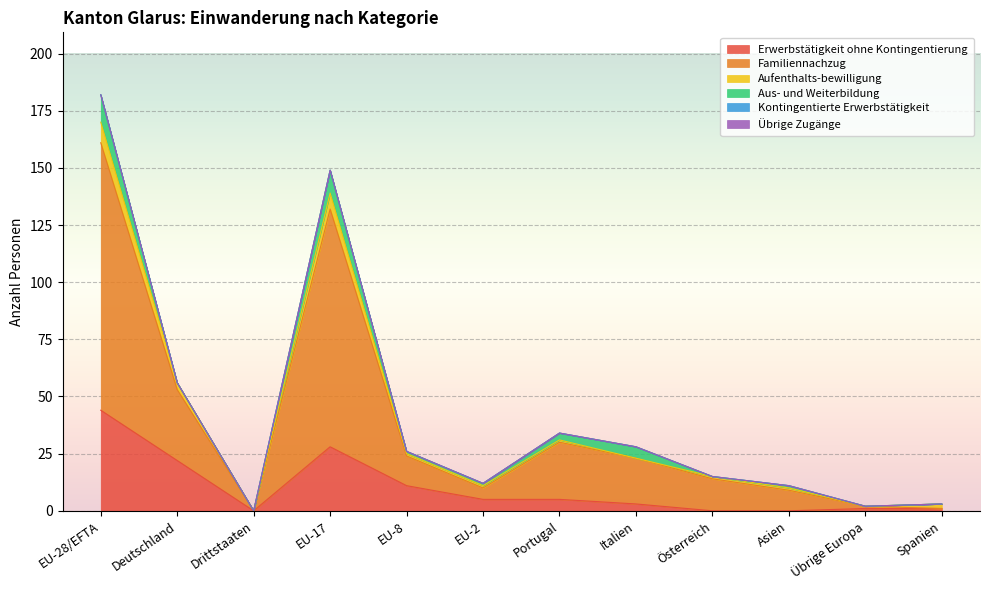

Does the chart display data point markers on the line(s)?

No